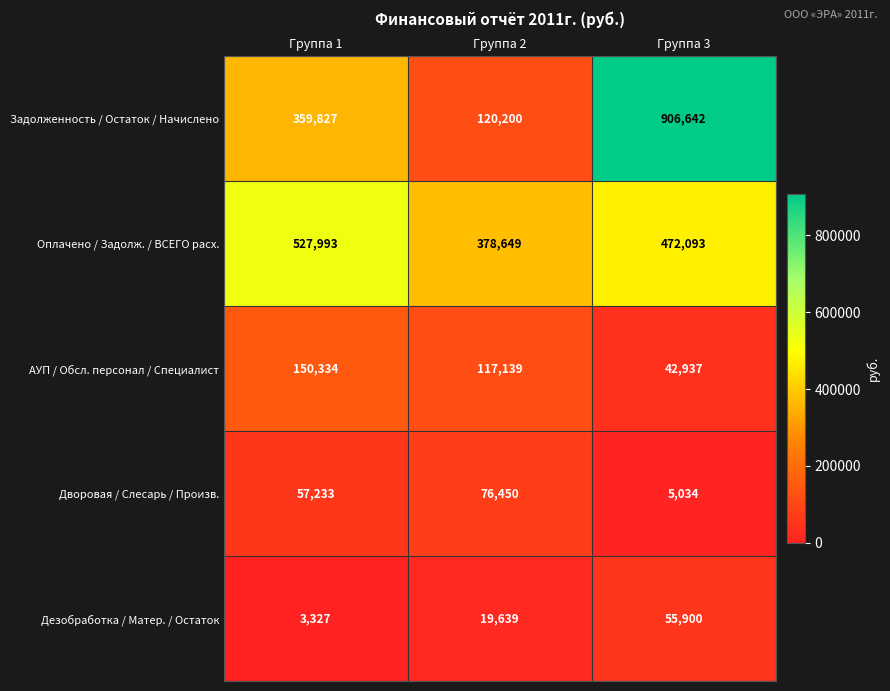

Is the value of Дворовая / Слесарь / Произв. at Группа 2 greater than the value of Оплачено / Задолж. / ВСЕГО расх. at Группа 3?

No